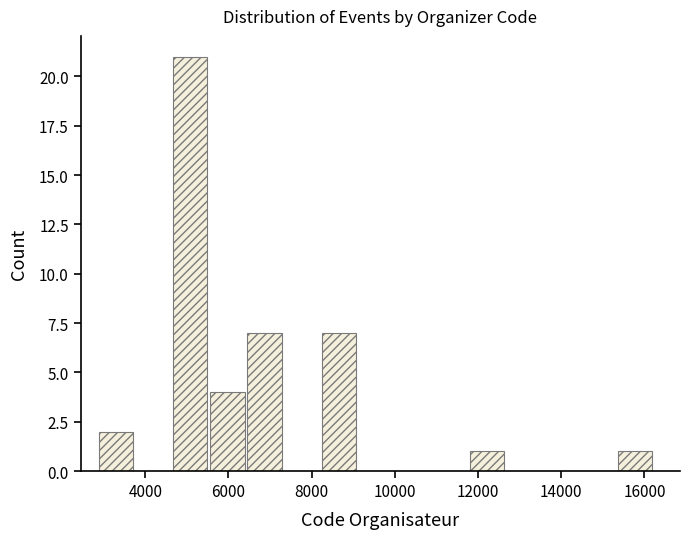

Reading left to right, transcribe this chart: for each bar, give the range it covers on the x-axis and its height. Neither the bar edges nor the heights are printed on the chart, so give them approximately, as read against the axes.

2800 to 3800: 2
3800 to 4600: 0
4600 to 5600: 21
5600 to 6400: 4
6400 to 7400: 7
7400 to 8200: 0
8200 to 9200: 7
9200 to 10000: 0
10000 to 11000: 0
11000 to 11800: 0
11800 to 12600: 1
12600 to 13600: 0
13600 to 14400: 0
14400 to 15400: 0
15400 to 16200: 1